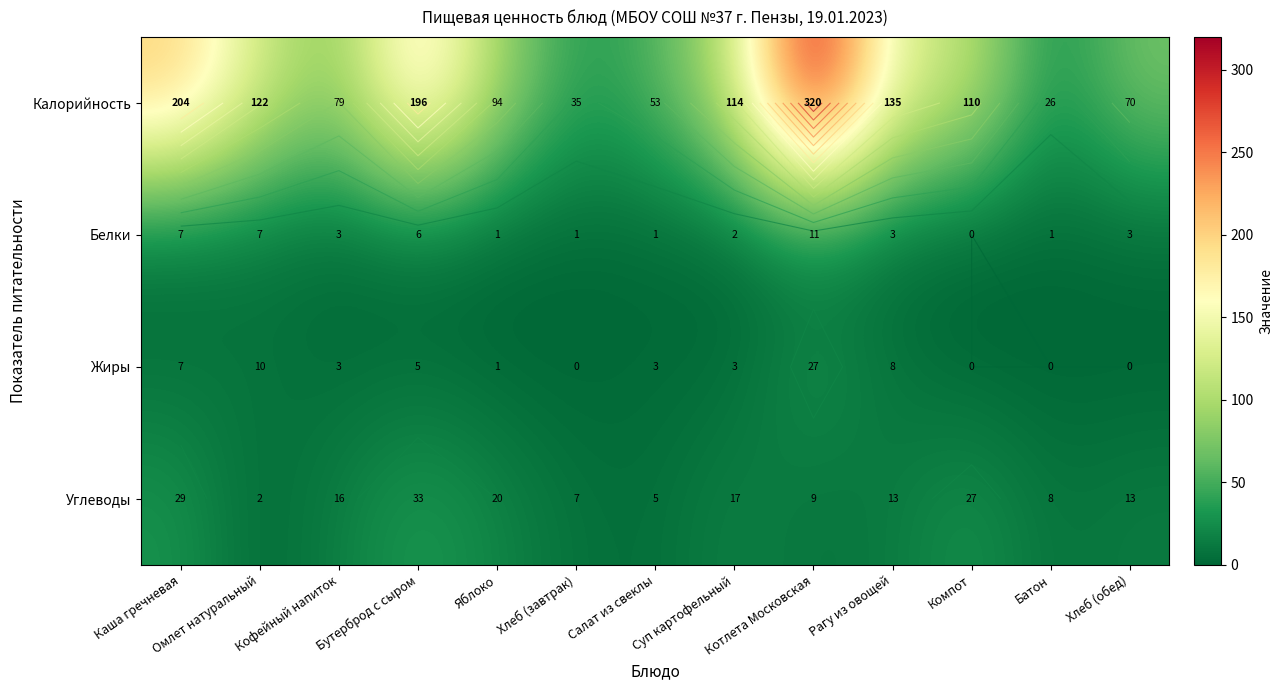

What is the average value of the Жиры series?

5